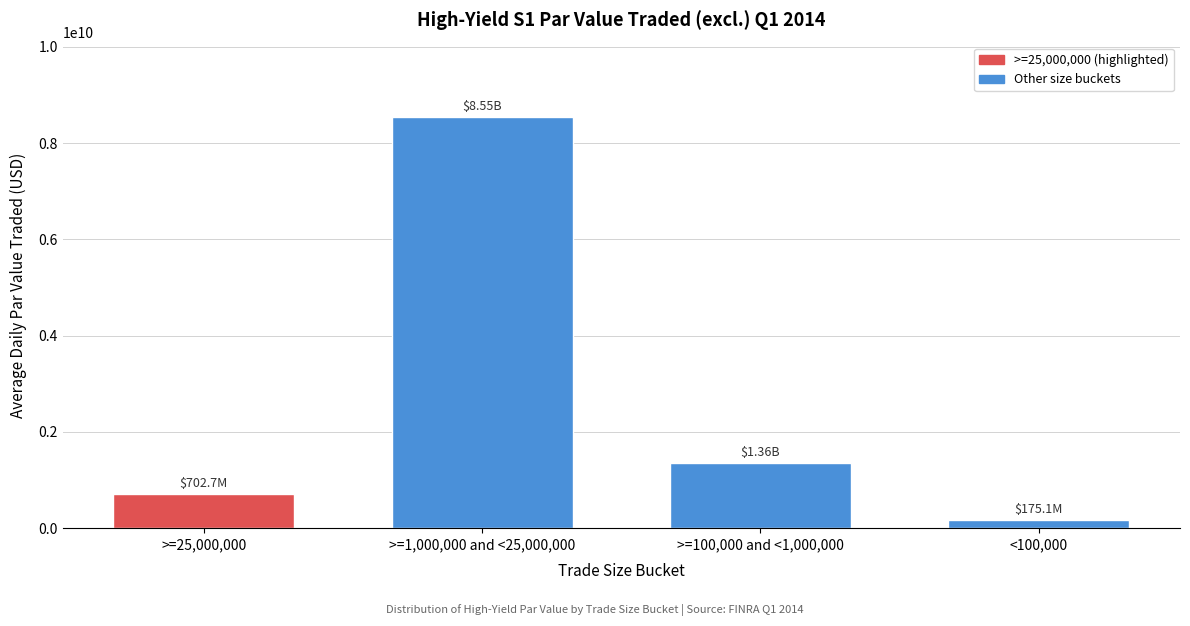

List the labels in order of value, smallest first.

<100,000, >=25,000,000, >=100,000 and <1,000,000, >=1,000,000 and <25,000,000